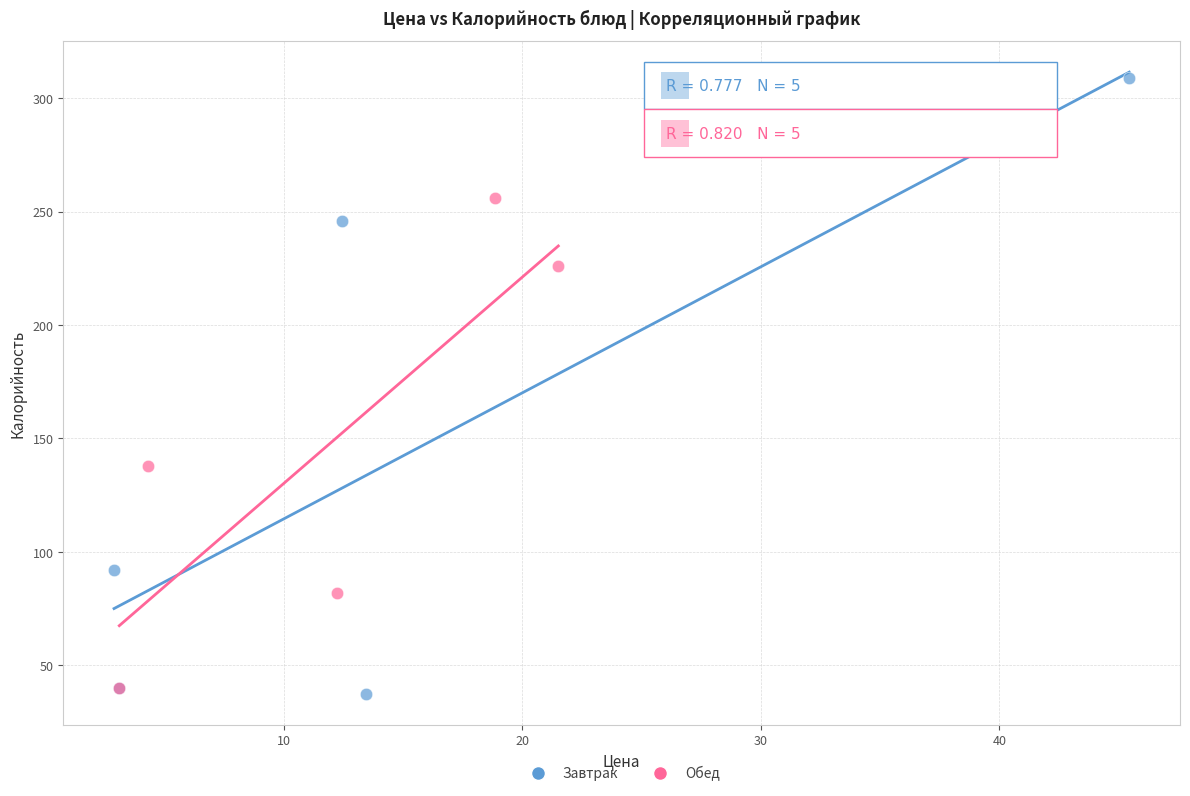

Which series has the widest spread of Y values?

Завтрак